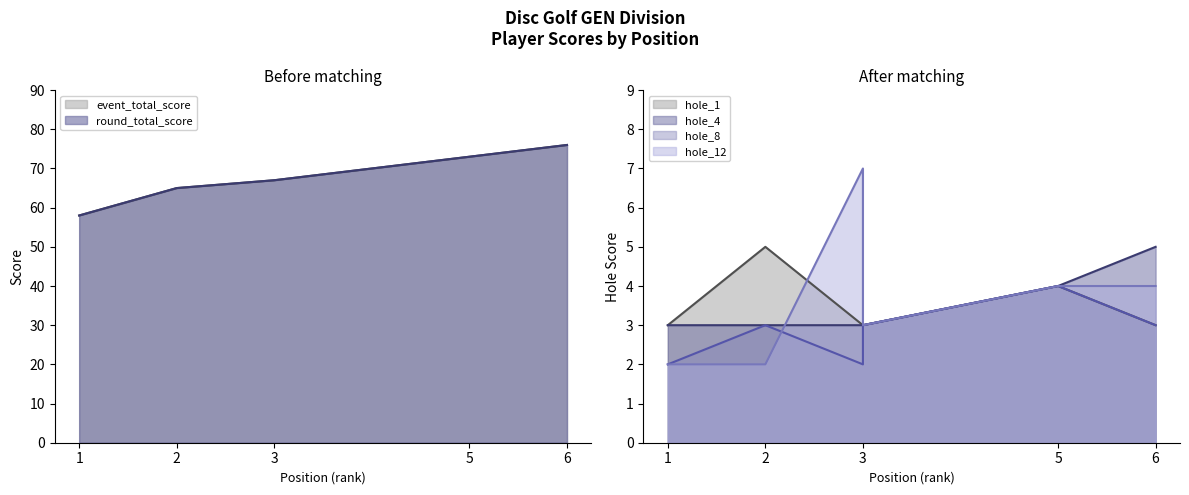

True or false: hole_1 and hole_8 intersect in this chart.

False